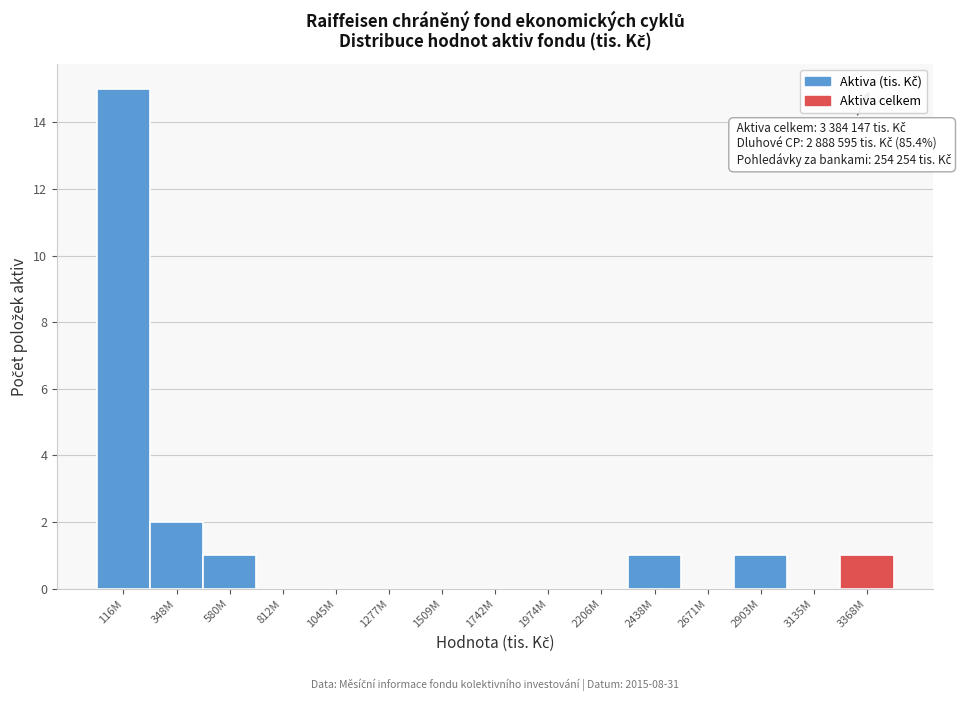

The chart shows a value of 1 at 580M. True or false?

True